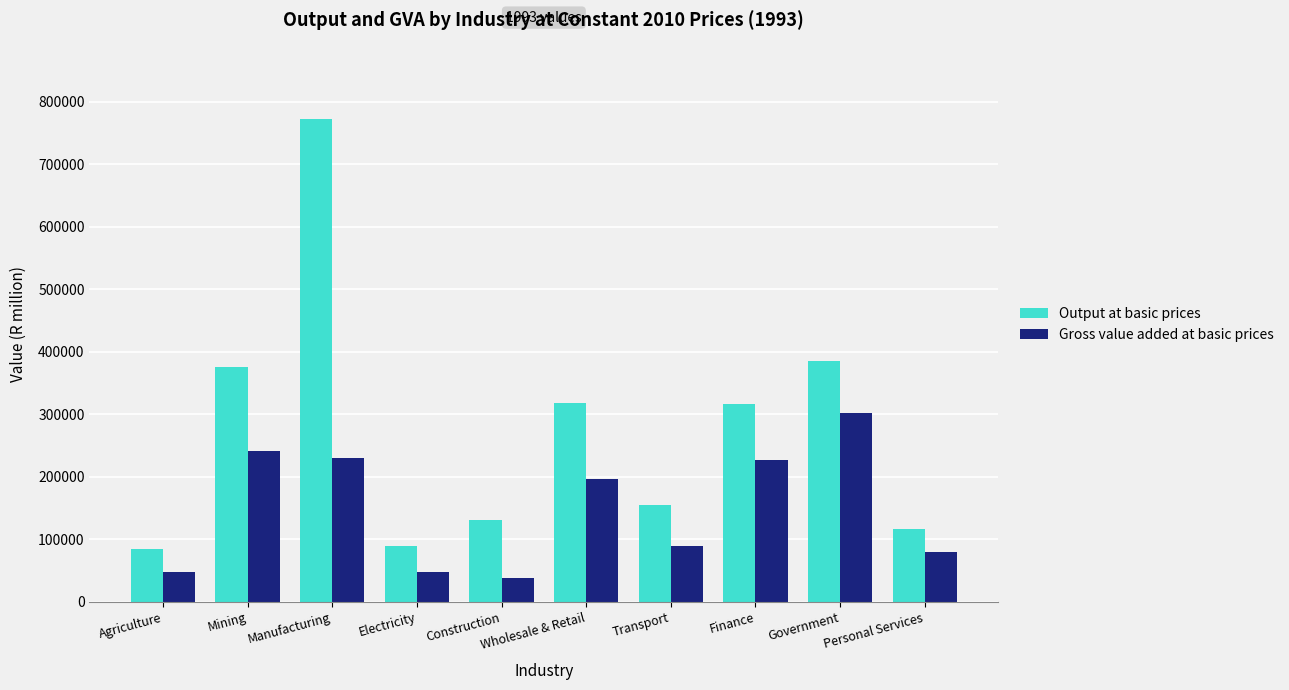

Is it true that Output at basic prices equals 155266.0 at Transport?

True